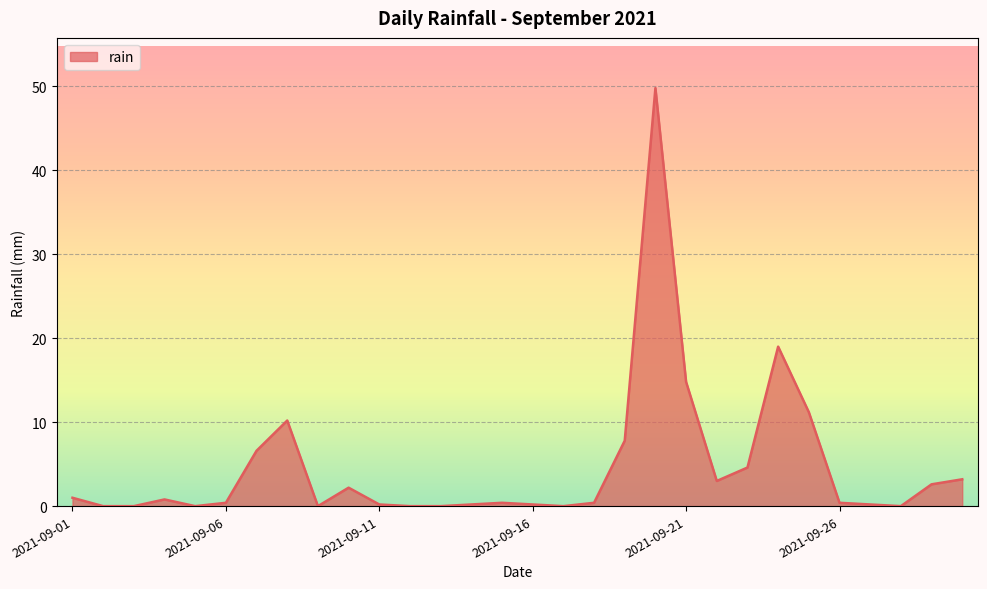

How many lines are shown in the chart?

1